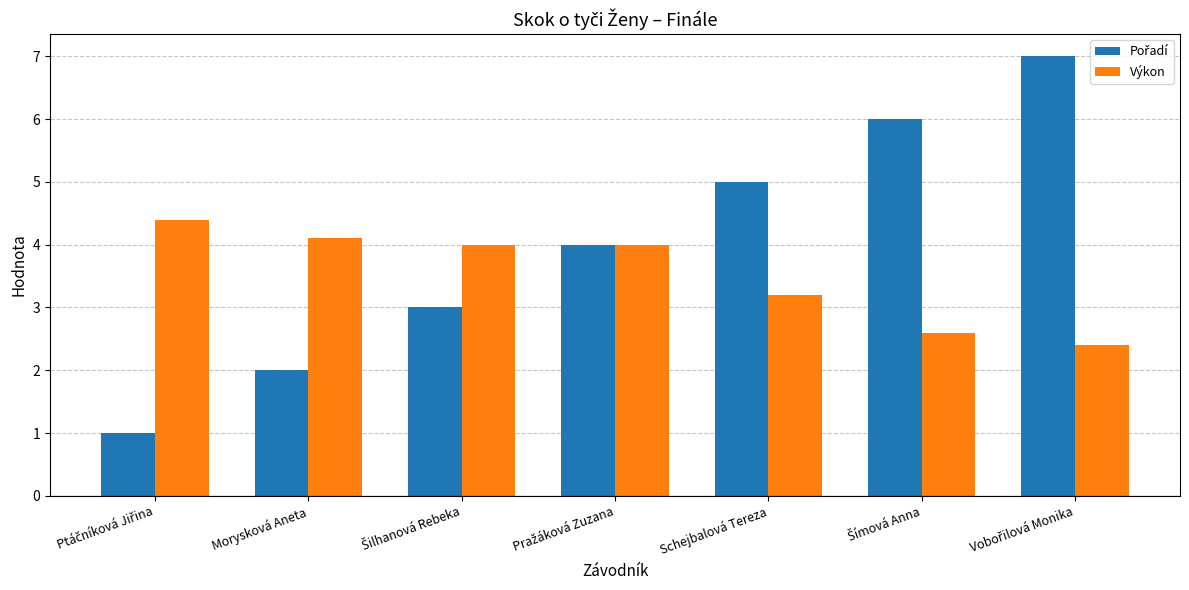

The Výkon series shows 7.3 at Morysková Aneta. True or false?

False